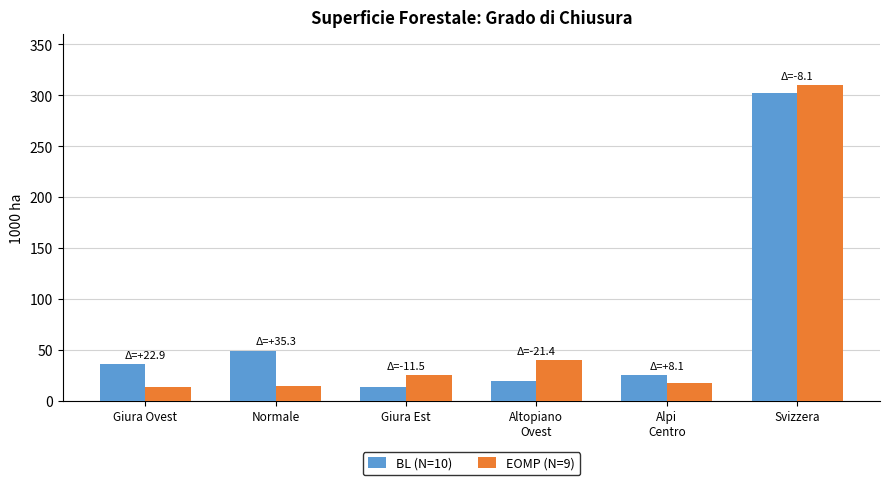

Rank the series at Normale from highest to lowest value.

BL (N=10), EOMP (N=9)